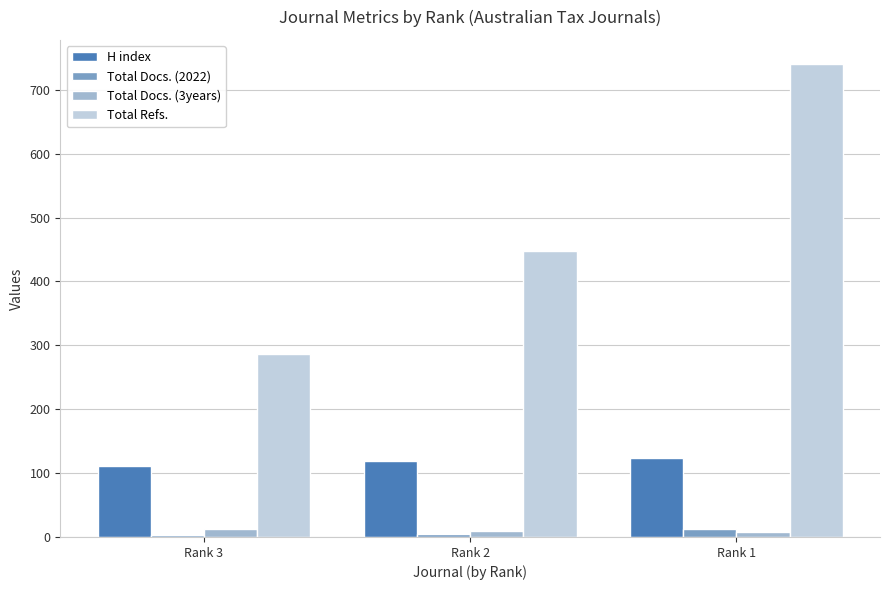

At which label is Total Docs. (2022) closest to 7?

Rank 2